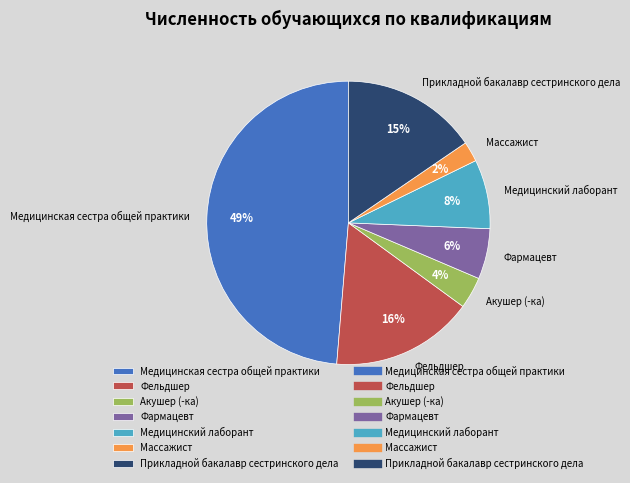

The Прикладной бакалавр сестринского дела slice represents 21% of the pie. True or false?

False